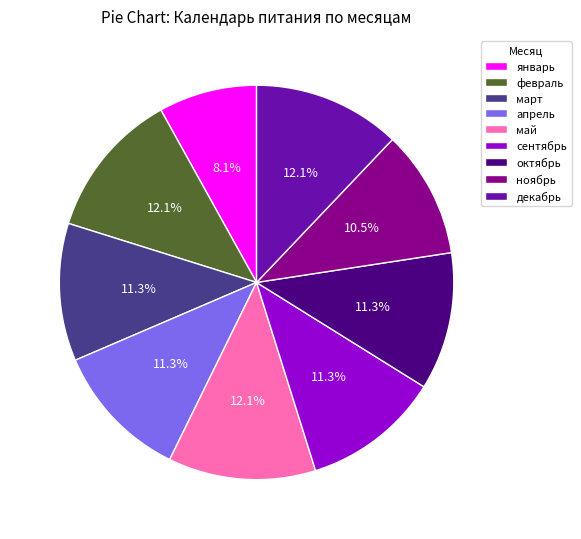

What percentage is the март slice, to the nearest percent?

11%